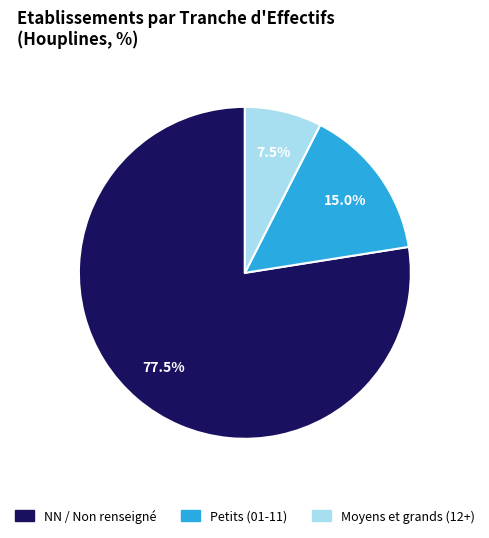

Does any single category account for the majority?

Yes